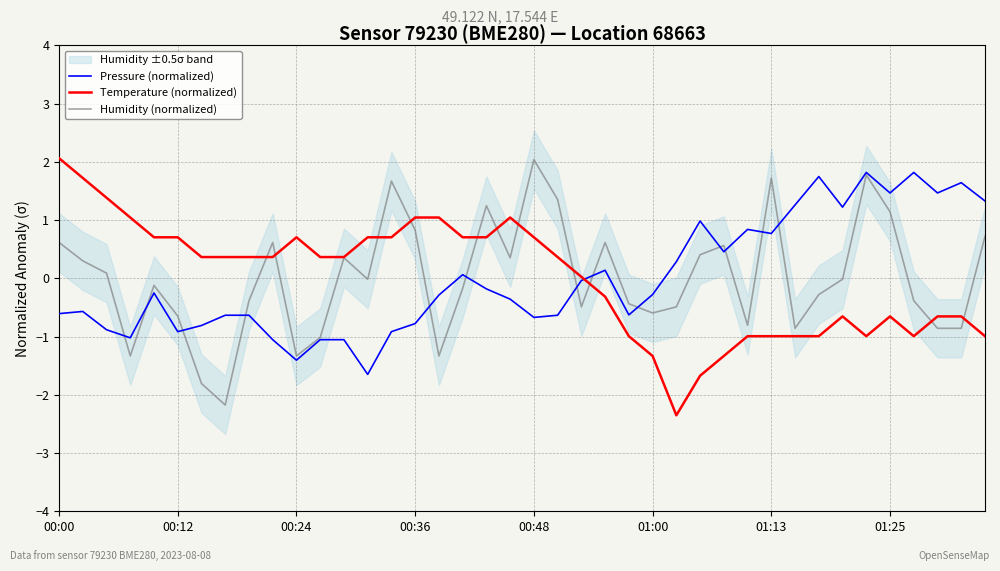

What is the highest value of the Humidity (normalized) series?

2.0